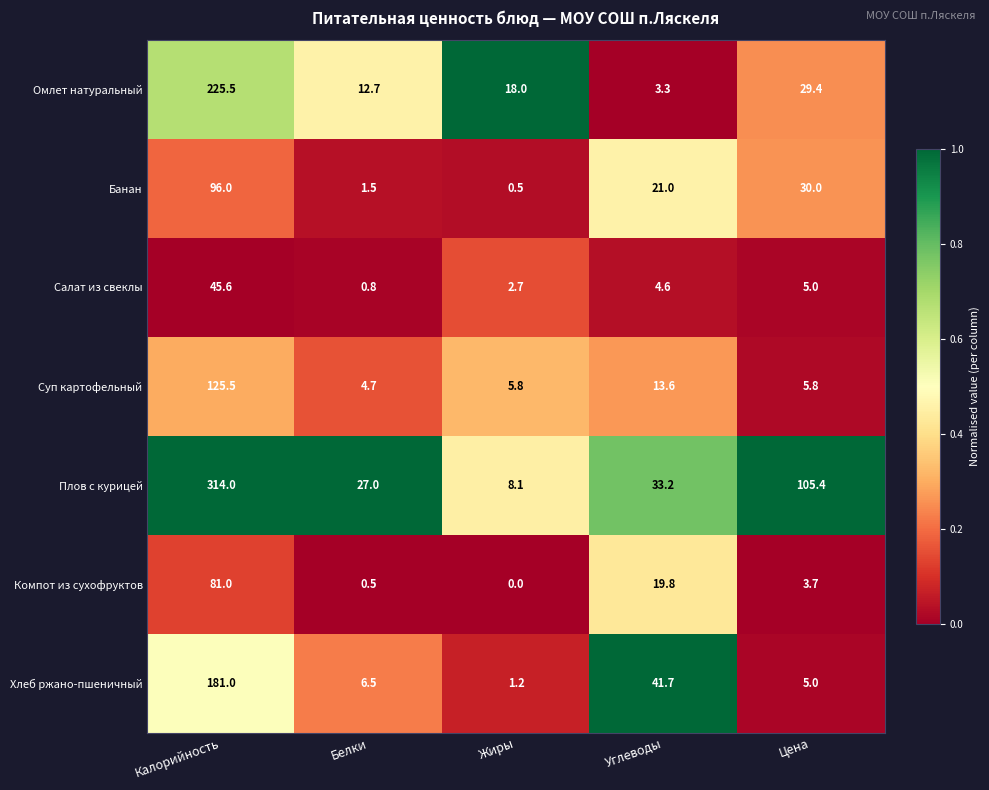

Where does the Компот из сухофруктов series first go above 3?

Калорийность